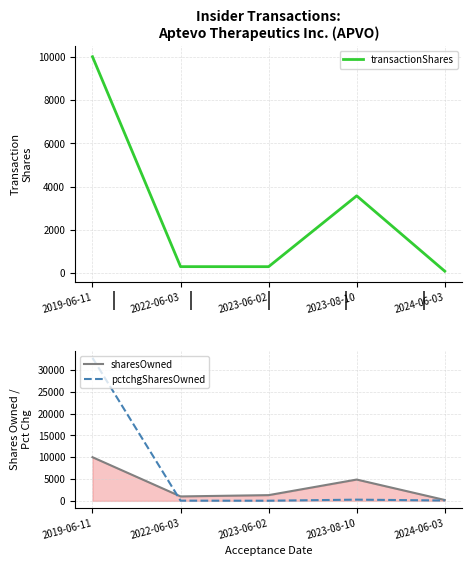

What are all the series names shown in the legend?

transactionShares, sharesOwned, pctchgSharesOwned